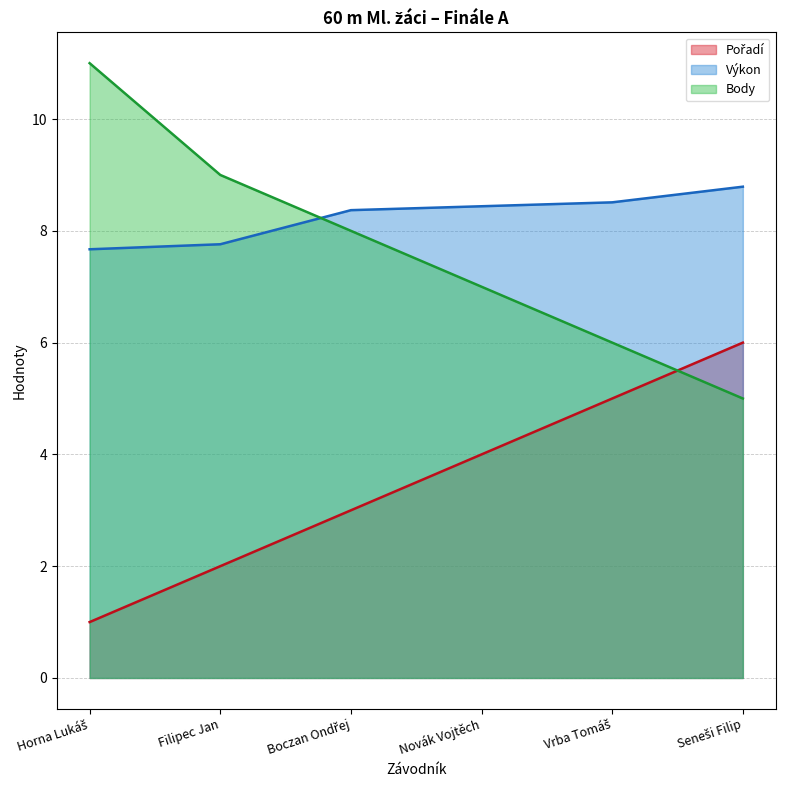

List the labels in order of Pořadí value, largest first.

Seneši Filip, Vrba Tomáš, Novák Vojtěch, Boczan Ondřej, Filipec Jan, Horna Lukáš